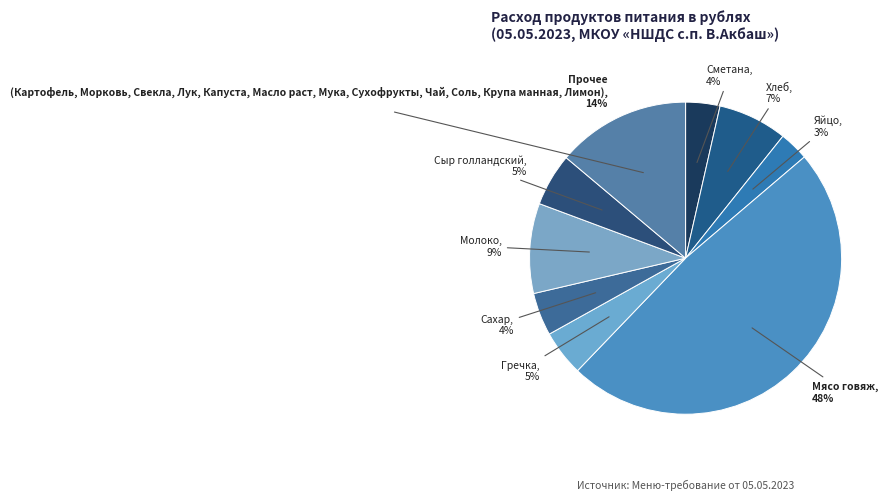

Which category has the biggest portion of the pie?

Мясо говяж